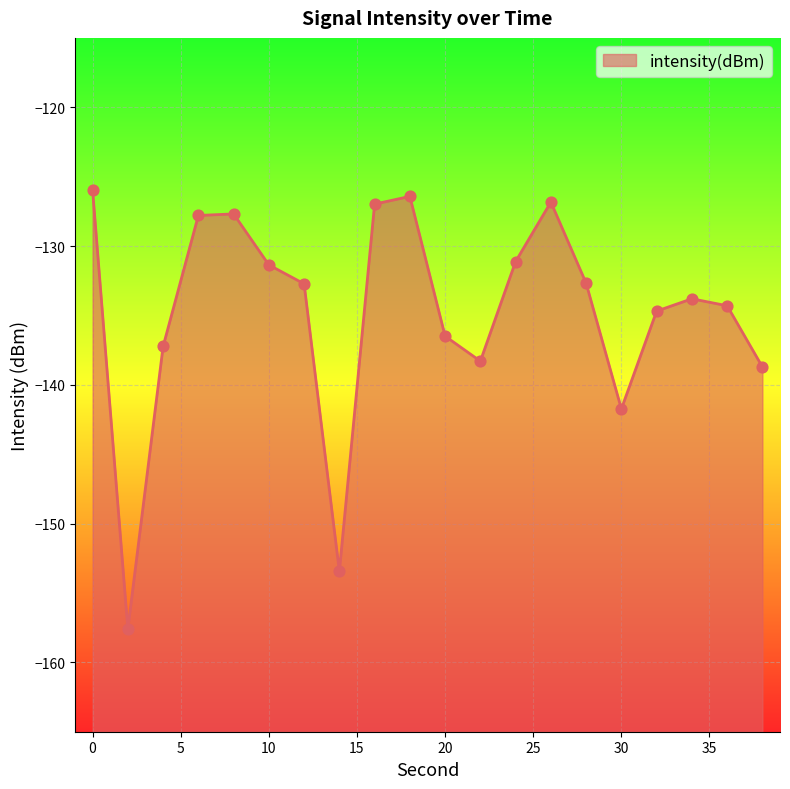

Between 10 and 24, which is larger?

24